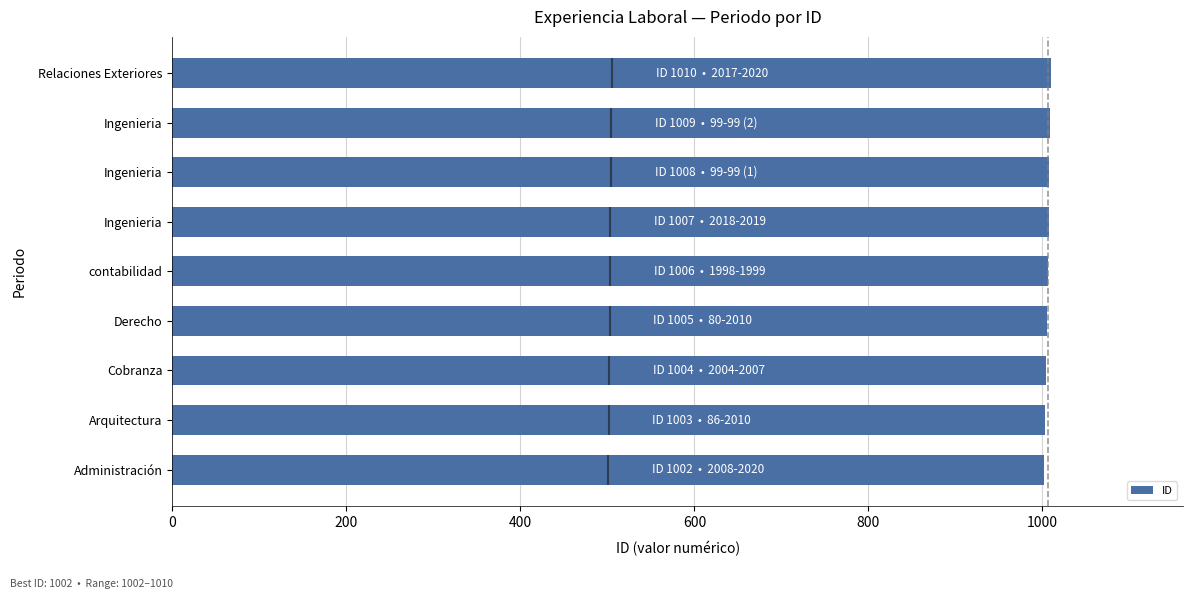

Does the chart contain any negative values?

No